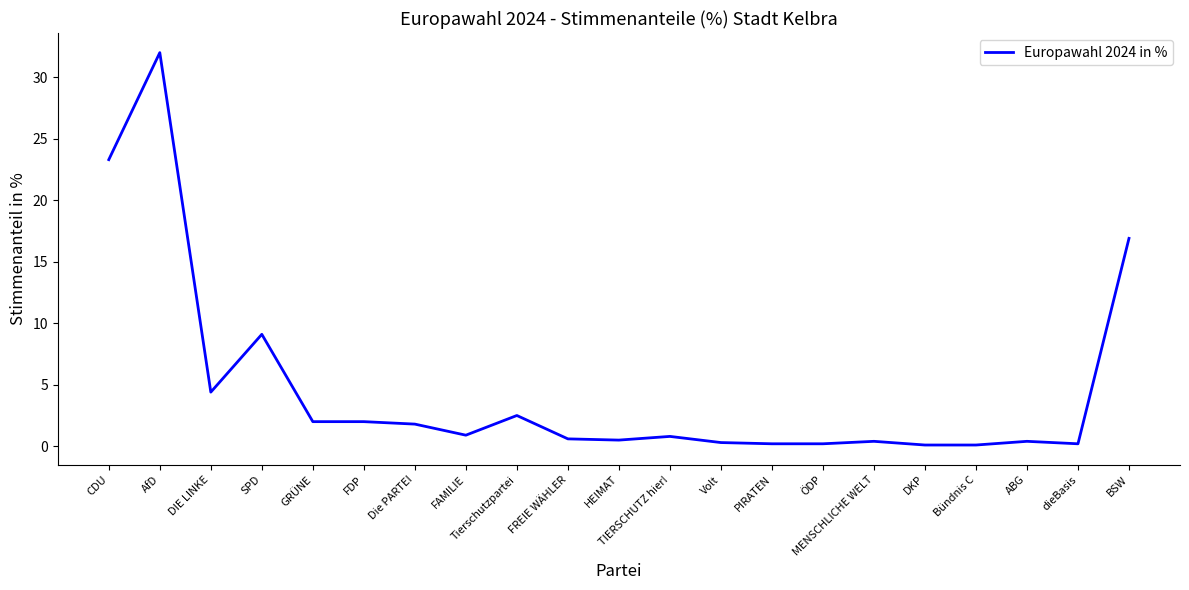

Which label corresponds to the largest value in the chart?

AfD